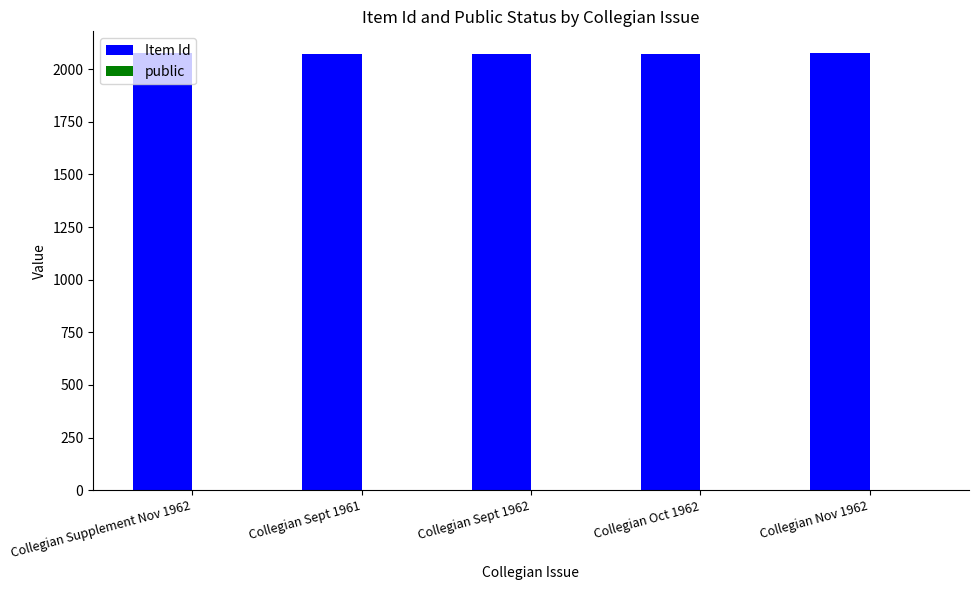

What is the greatest value displayed?

2076